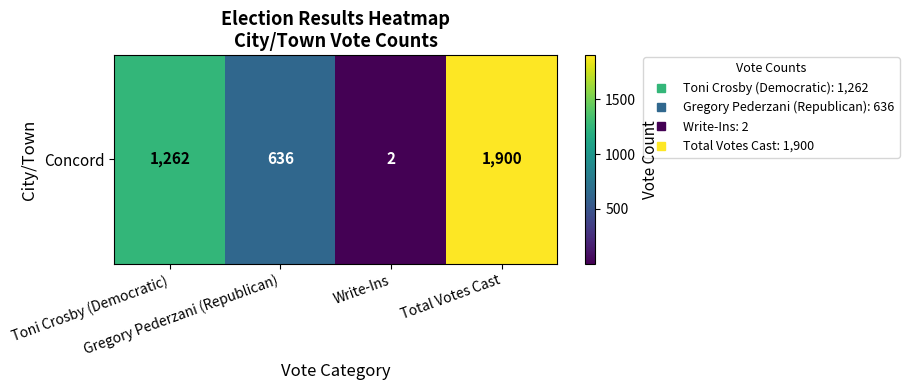

Reading left to right, extract all data points from this chart.

1262	636	2	1900